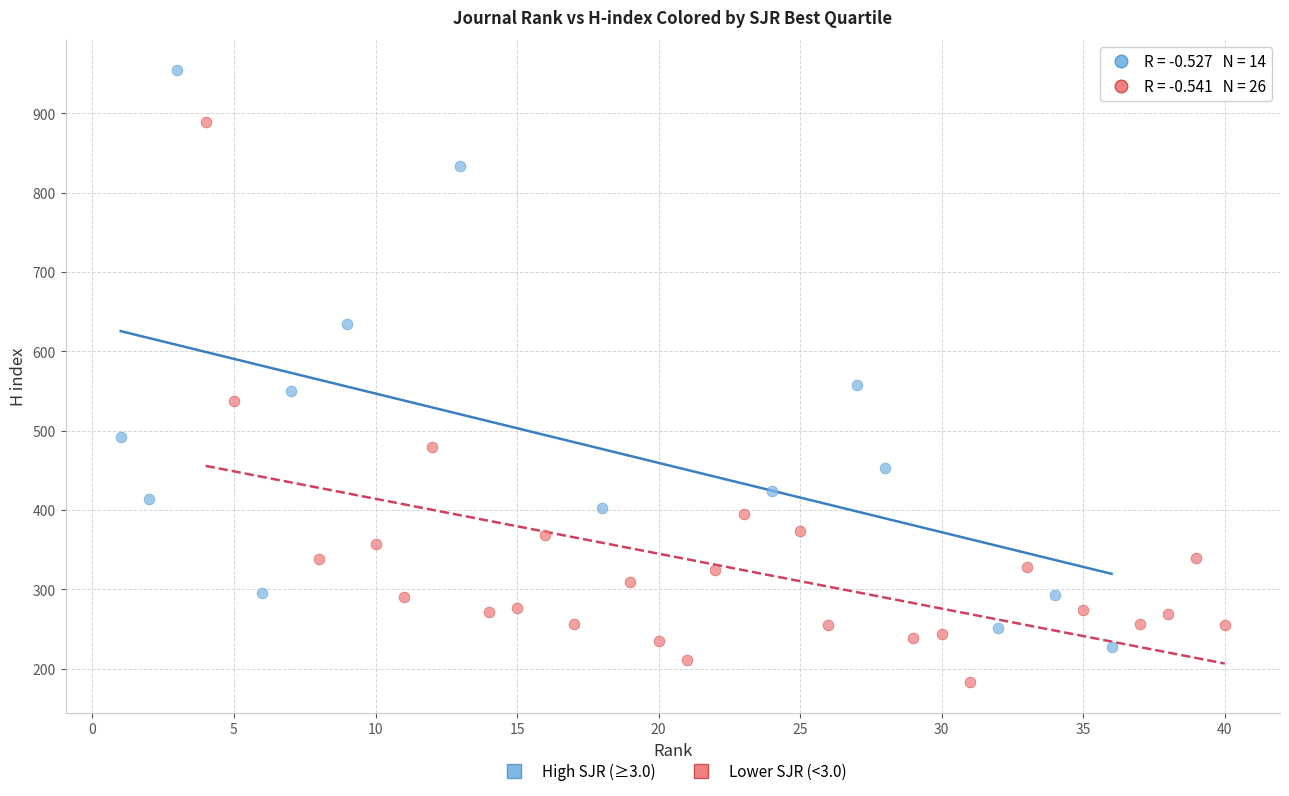

Which series reaches the minimum Y coordinate?

Lower SJR (<3.0)